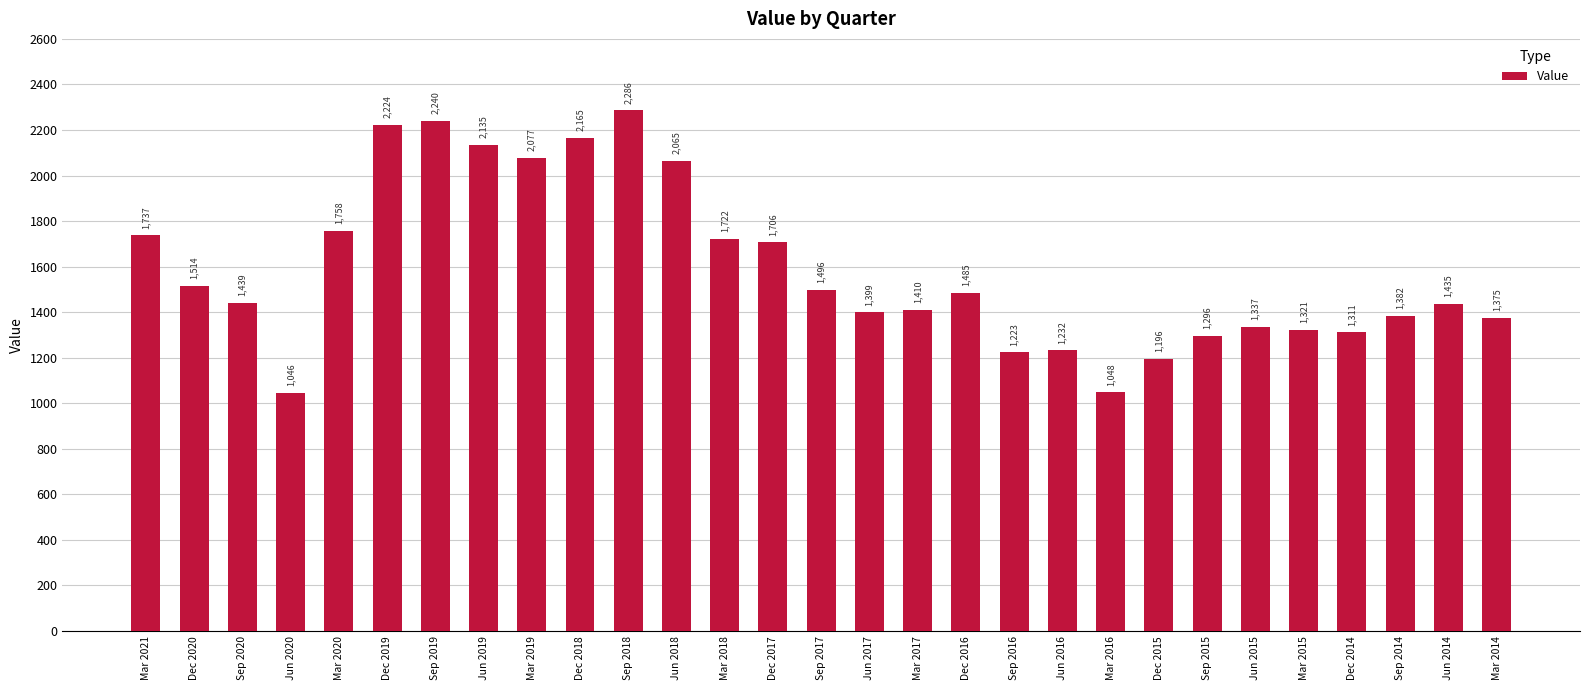

What is the value of the 18th bar from the left?

1485